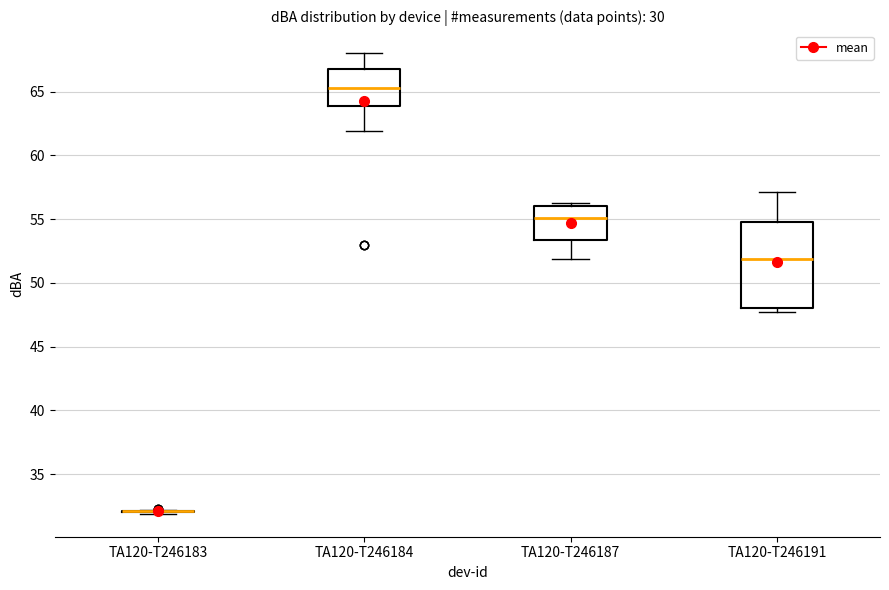

Reading left to right, read every box against the y-axis: the position of its median line, the range the box covers, and the ends of its whiskers. The values are not printed on the chart, so give them approximately, as read against the axis.

TA120-T246183: box collapsed to a line at 32.0, whiskers 32.0 to 32.0
TA120-T246184: median 65.5, box 64.0 to 67.0, whiskers 62.0 to 68.0
TA120-T246187: median 55.0, box 53.5 to 56.0, whiskers 52.0 to 56.5
TA120-T246191: median 52.0, box 48.0 to 55.0, whiskers 47.5 to 57.0